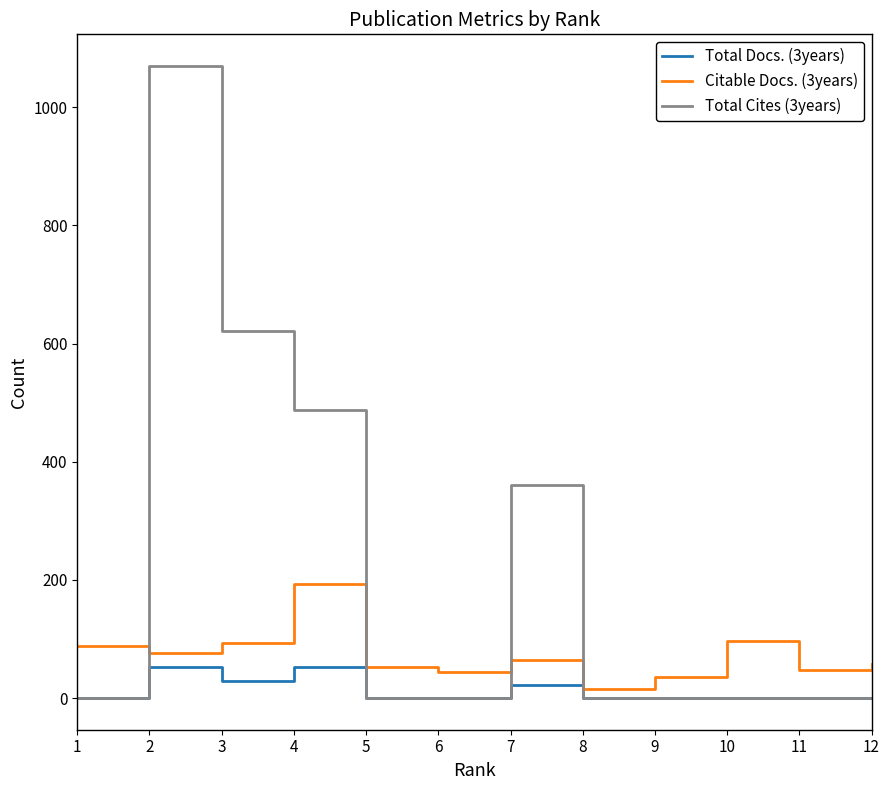

What is the spread (max minus min) of values at 2?

1017